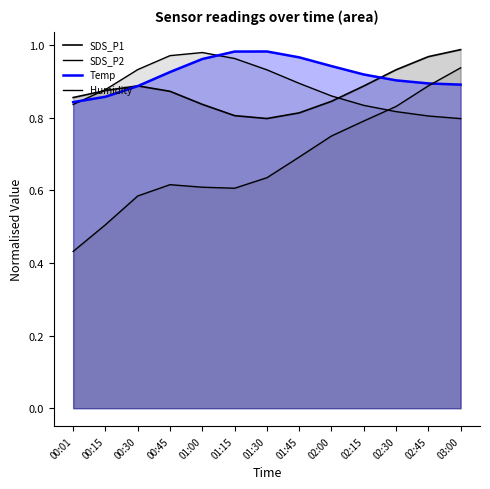

At which label does Humidity reach its minimum?

00:01